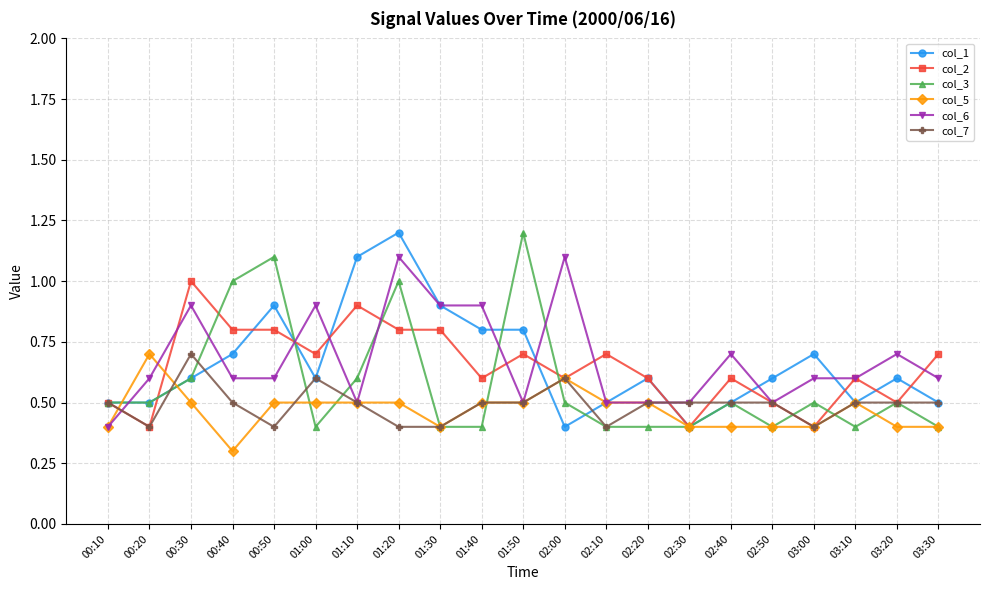

True or false: col_2 and col_3 cross at least once.

True